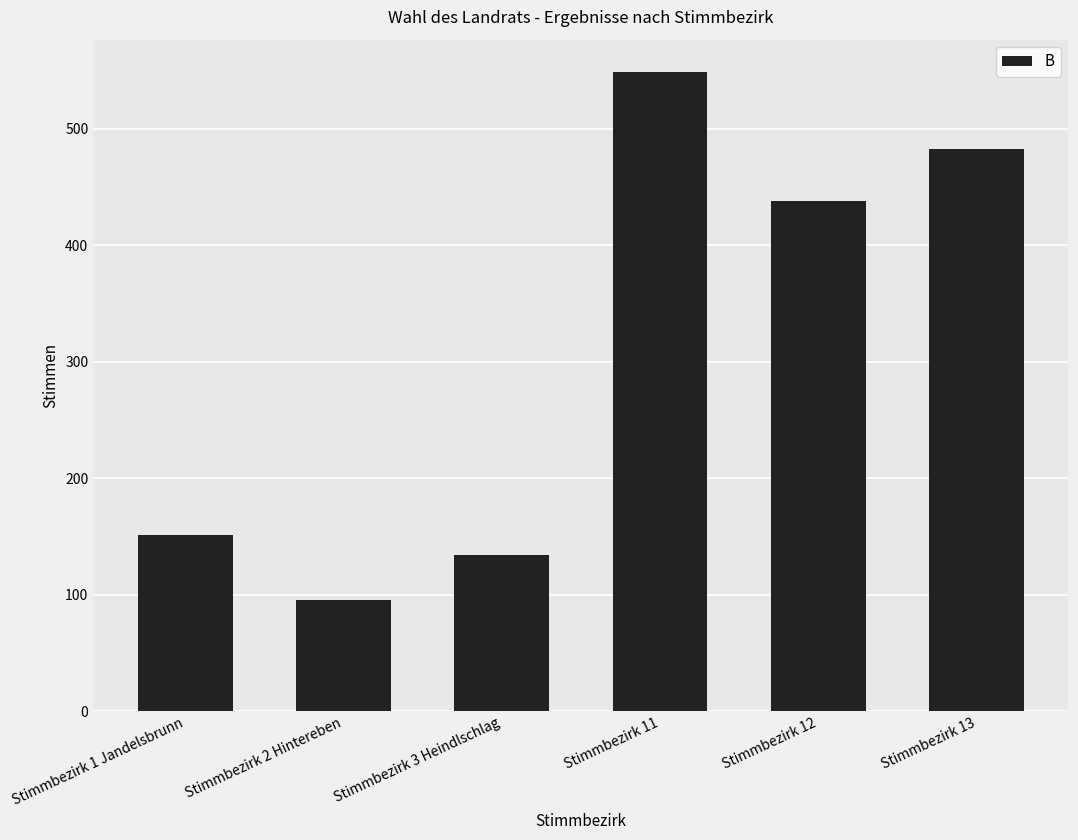

Count the number of categories in the chart.

6